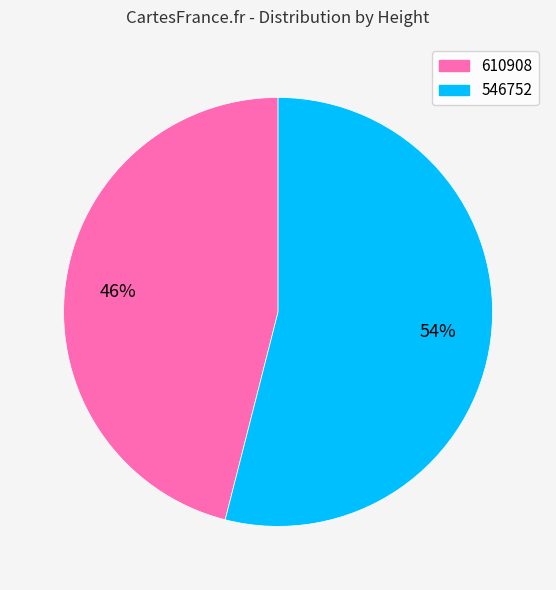

To the nearest percent, what is the difference between the largest and smallest slice percentages?

8%